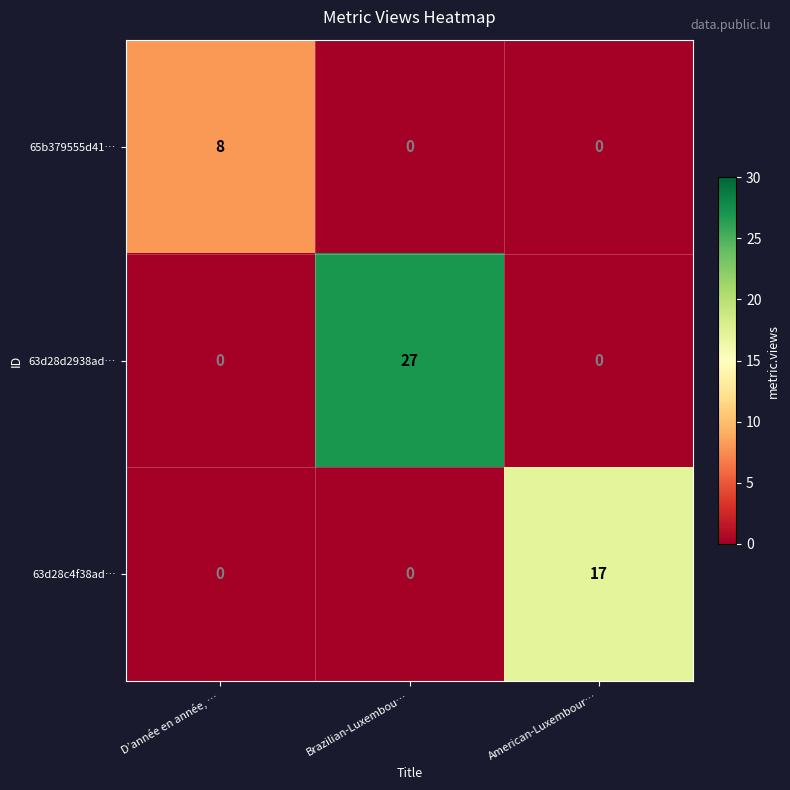

At which category is the sum across all series the highest?

Brazilian-Luxembou…